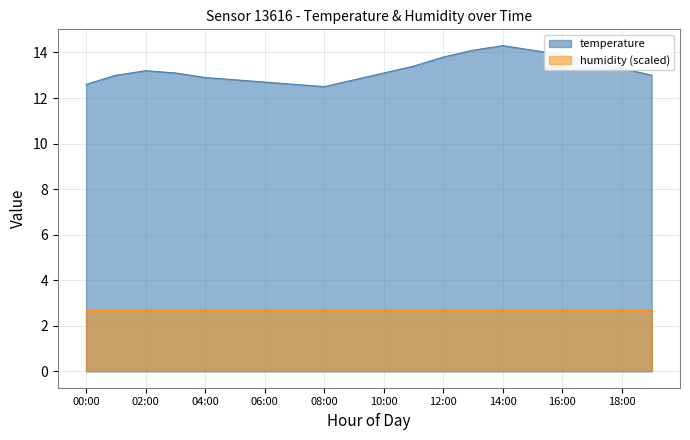

How many data points are less than 13?

7